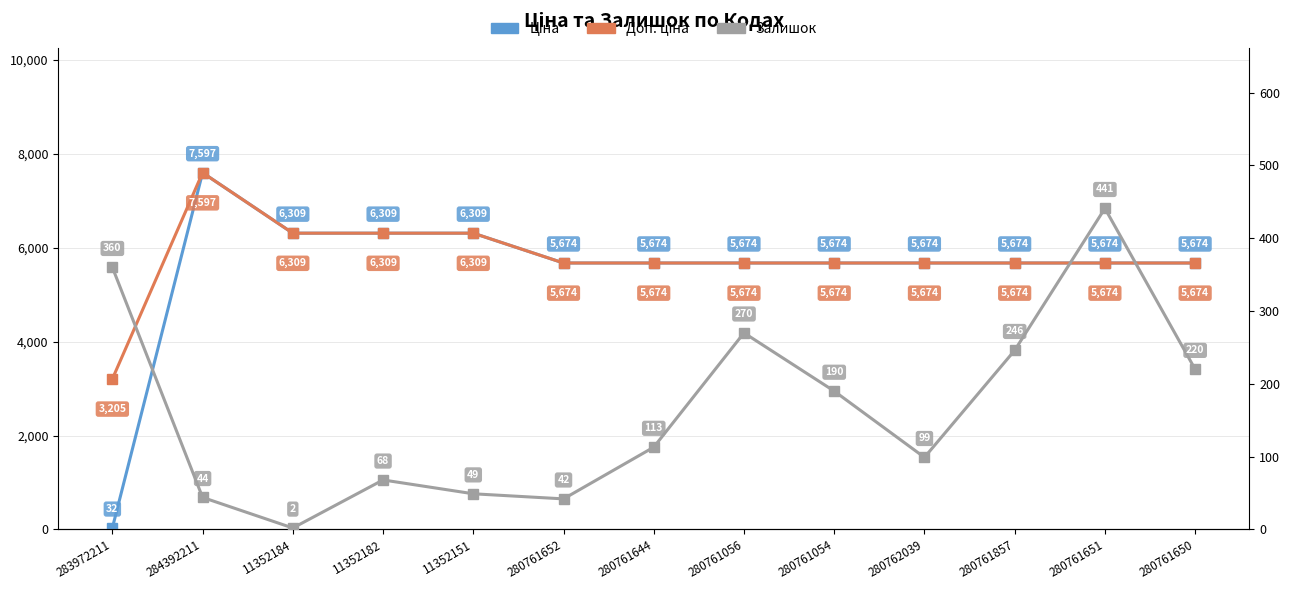

Reading left to right, what are all the values shown in this chart?

Ціна: 283972211=32.0	284392211=7596.5	11352184=6308.8	11352182=6308.8	11352151=6308.8	280761652=5673.8	280761644=5673.8	280761056=5673.8	280761054=5673.8	280762039=5673.8	280761857=5673.8	280761651=5673.8	280761650=5673.8
Доп. ціна: 283972211=3205.0	284392211=7596.5	11352184=6308.8	11352182=6308.8	11352151=6308.8	280761652=5673.8	280761644=5673.8	280761056=5673.8	280761054=5673.8	280762039=5673.8	280761857=5673.8	280761651=5673.8	280761650=5673.8
Залишок: 283972211=360.0	284392211=44.0	11352184=2.0	11352182=68.0	11352151=49.0	280761652=42.0	280761644=113.0	280761056=270.0	280761054=190.0	280762039=99.0	280761857=246.0	280761651=441.0	280761650=220.0